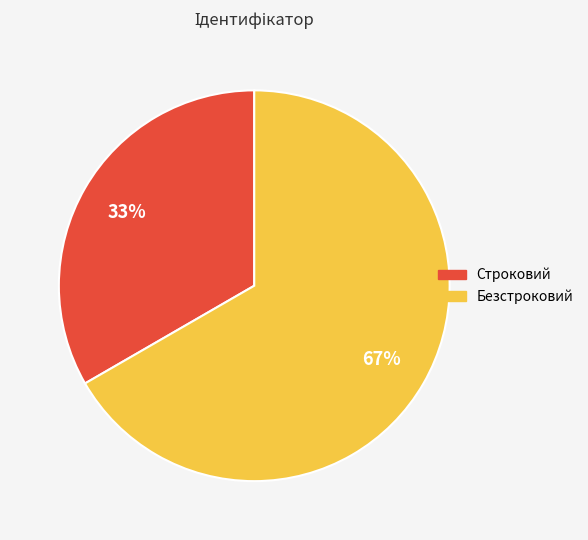

Approximately how many times larger is the value at Безстроковий compared to Строковий?

2.0